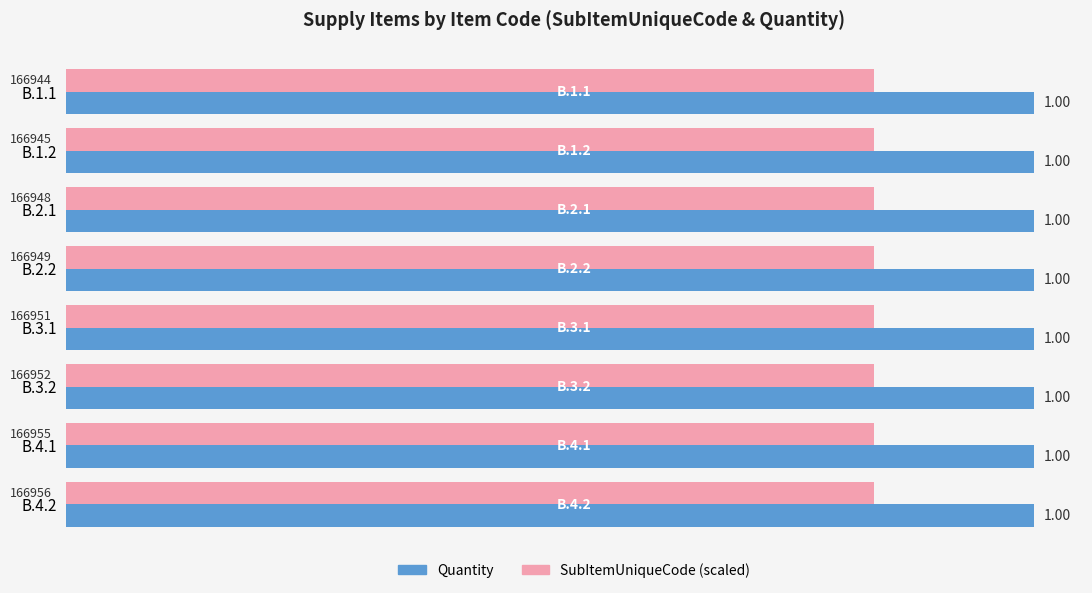

At how many categories does at least one series exceed 0?

8